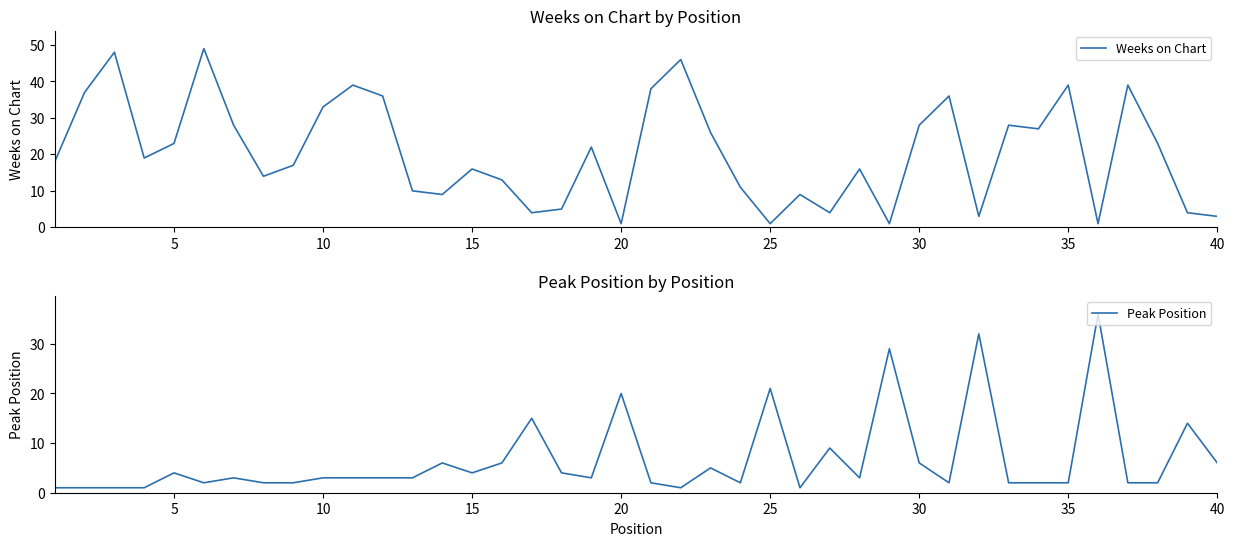

In Peak Position, how many points are higher than both neighbors (excluding endpoints)?

12